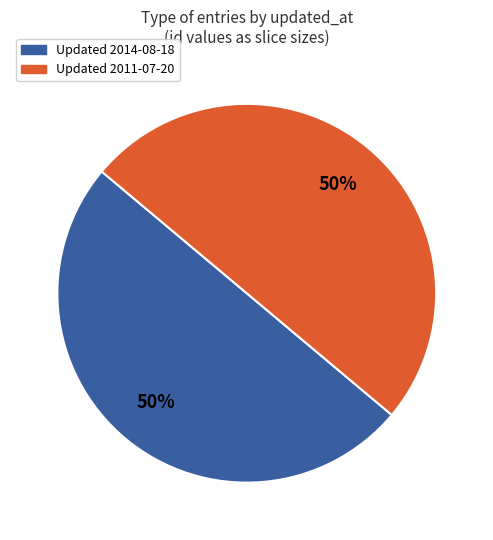

To the nearest percent, what is the average slice percentage?

50%